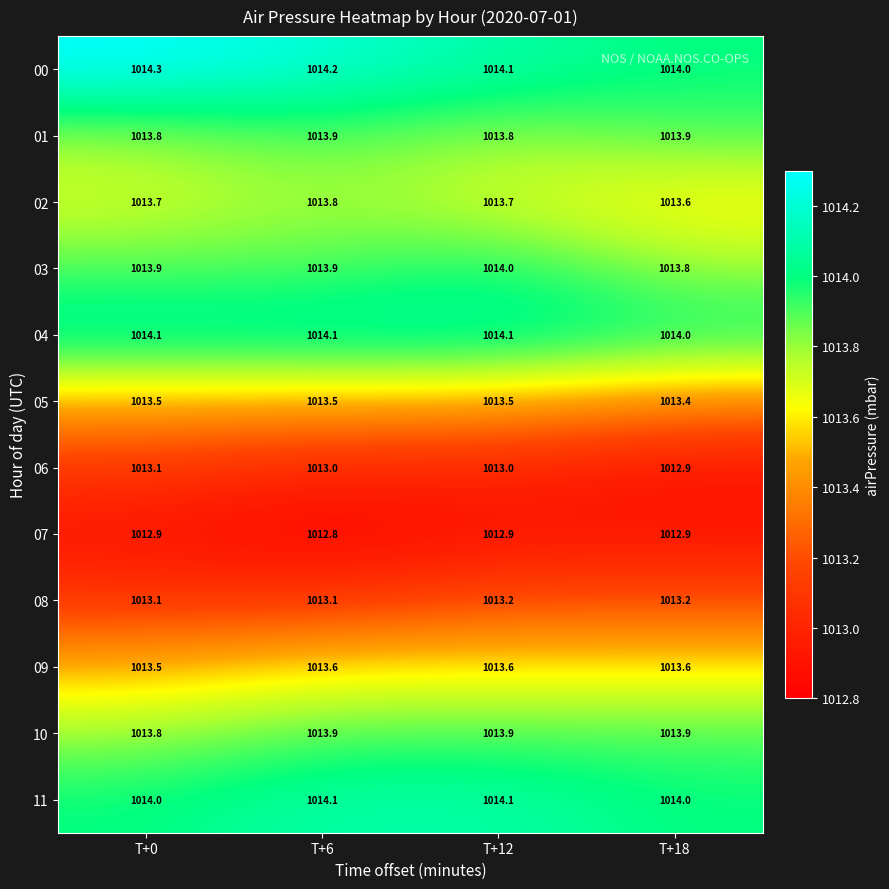

True or false: 03 has a value of 1013.8 at T+18.

True